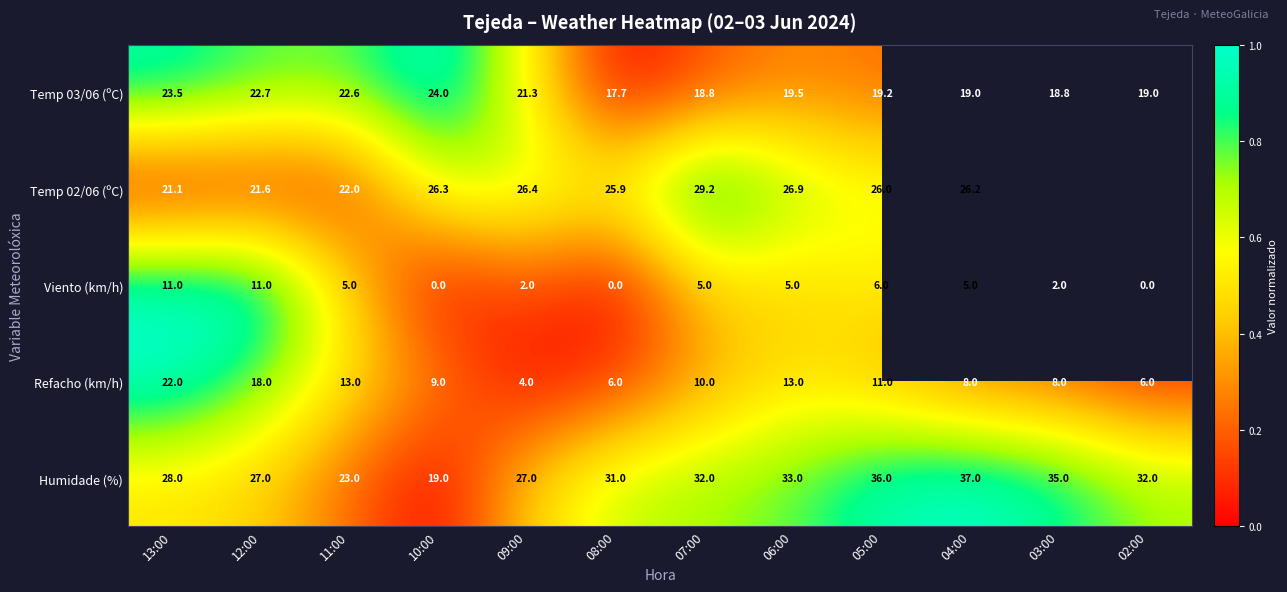

Is the value of Humidade (%) at 02:00 greater than the value of Temp 03/06 (ºC) at 02:00?

Yes